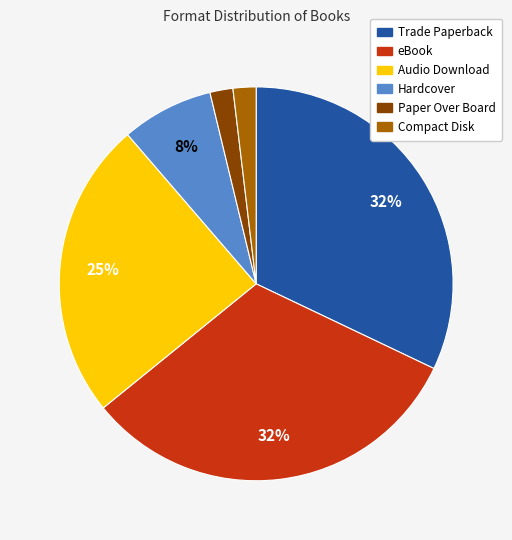

Which has a higher value, Trade Paperback or Audio Download?

Trade Paperback